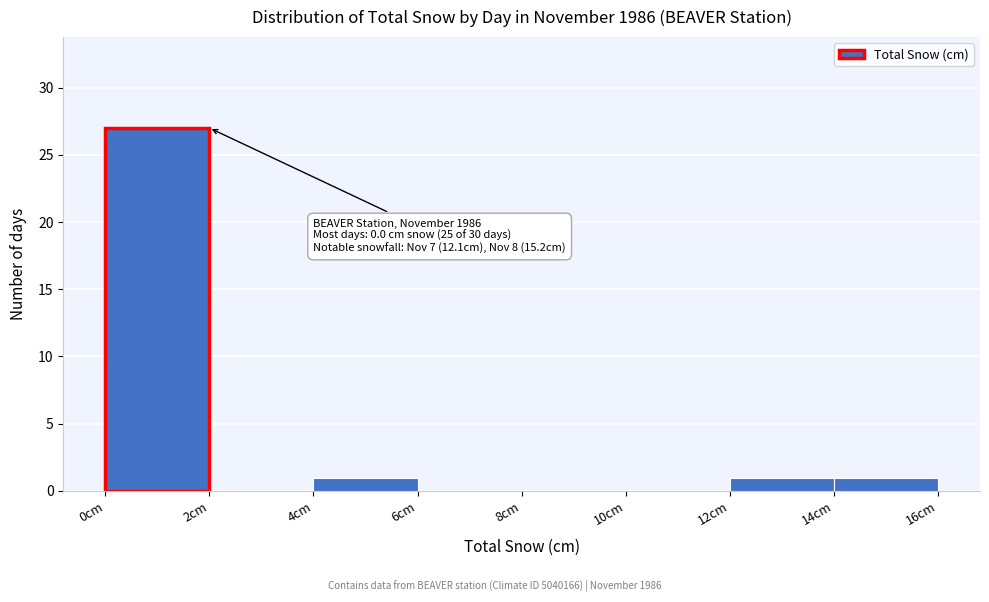

Over which range of the x-axis is the bar tallest?

0 to 2